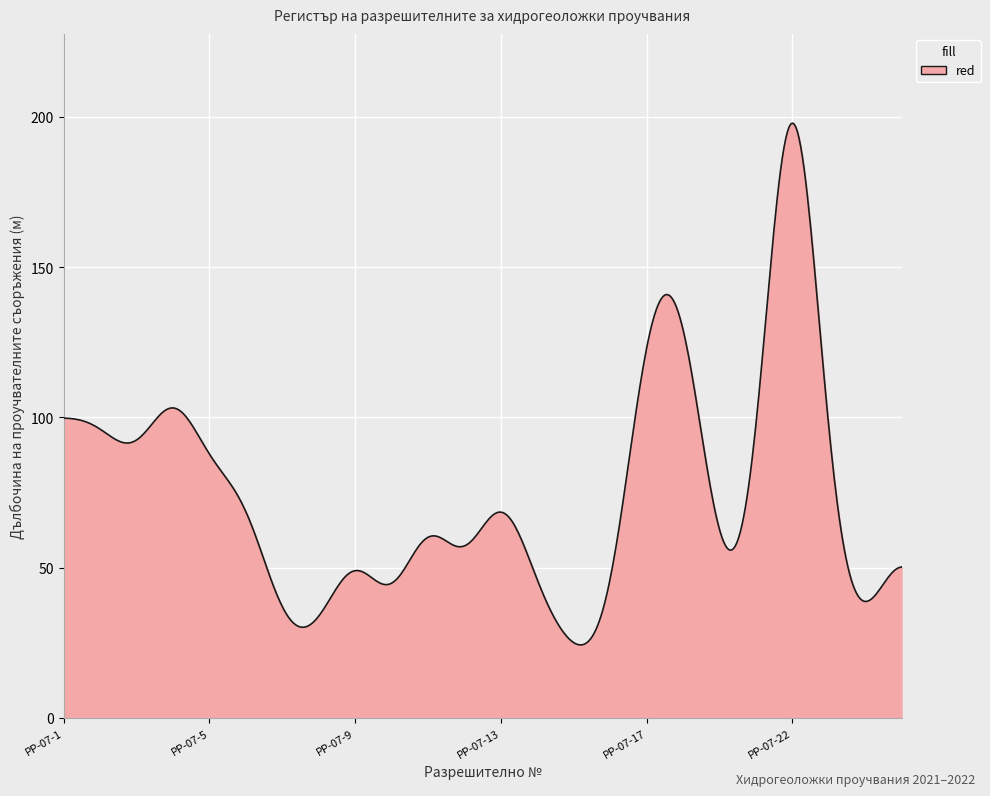

What is the difference between the maximum and second lowest values?

173.6